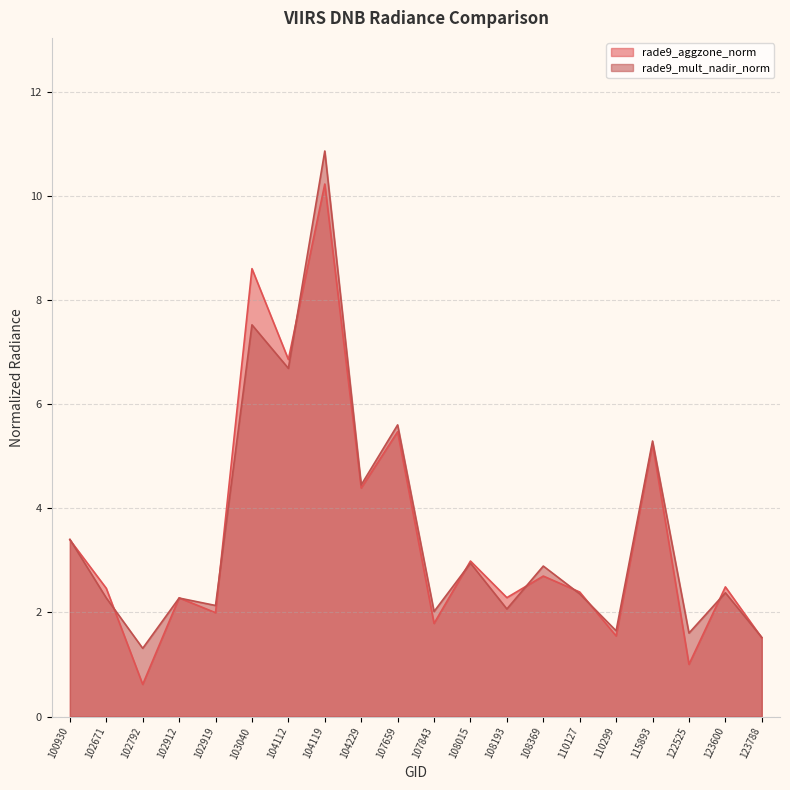

How many categories are shown in the chart?

20